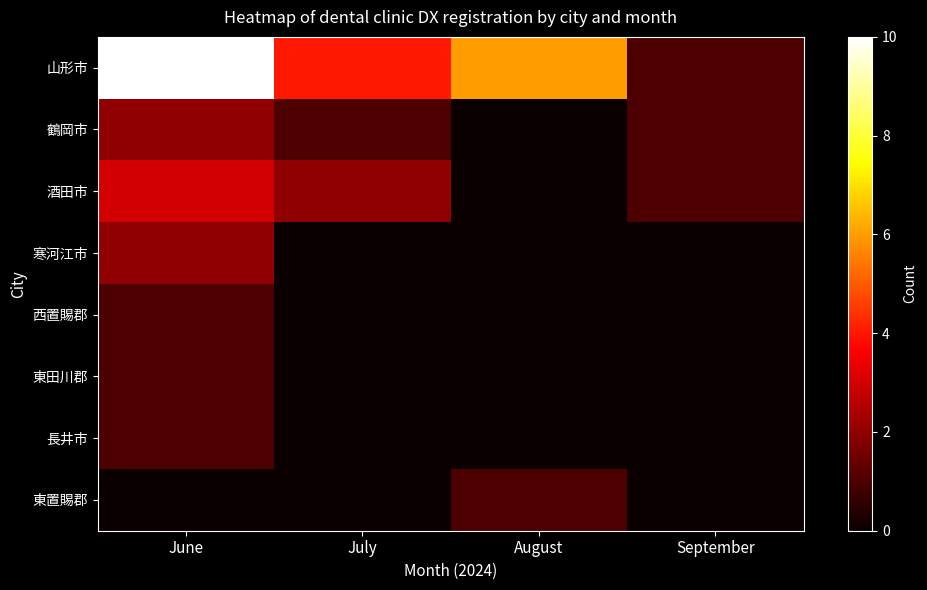

How many series are shown in this chart?

8